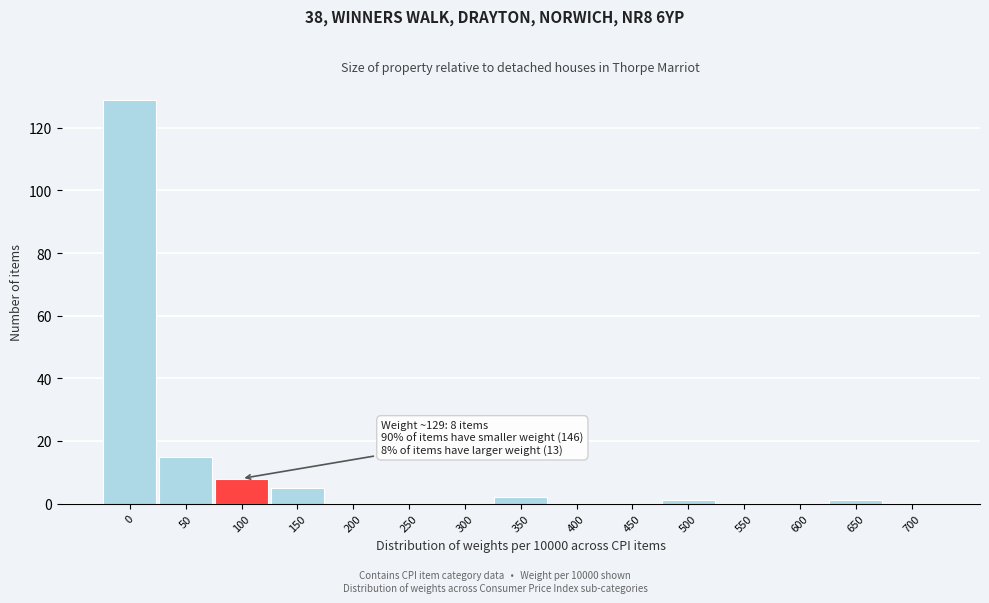

Reading left to right, what are all the values shown in this chart?

0=129	50=15	100=8	150=5	200=0	250=0	300=0	350=2	400=0	450=0	500=1	550=0	600=0	650=1	700=0